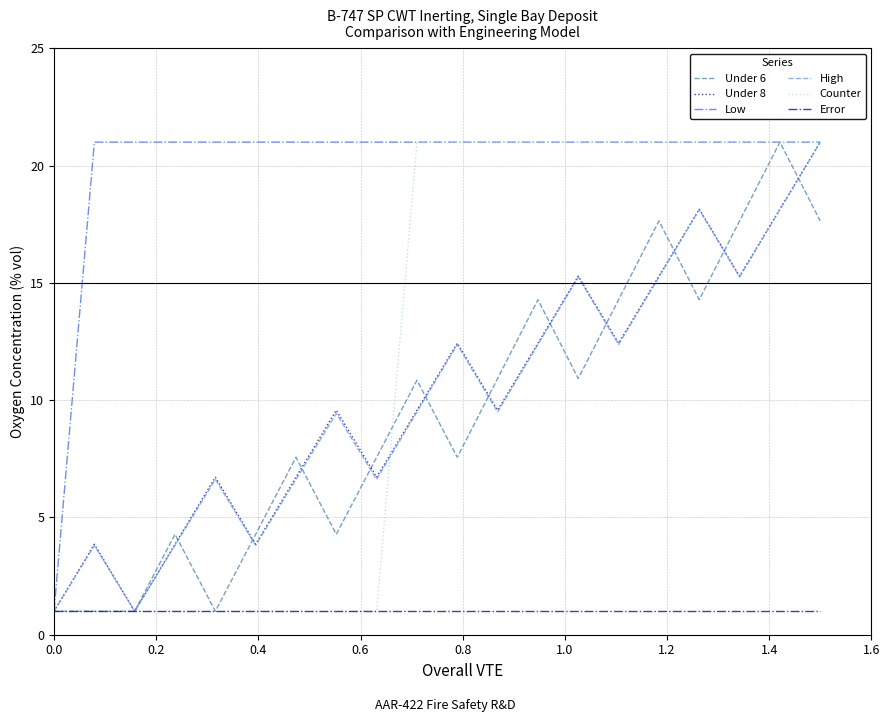

What is the minimum value shown in the chart?

1.0